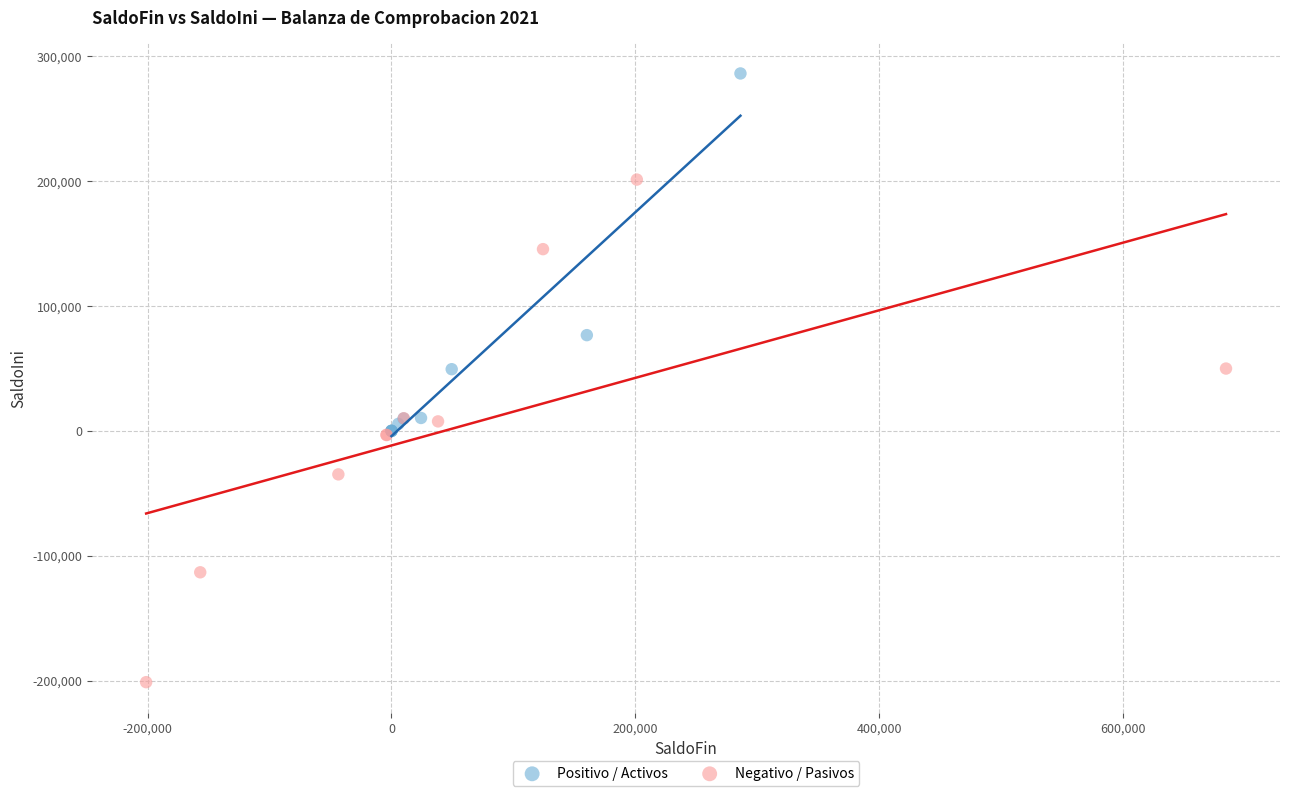

Which series has the widest spread of Y values?

Negativo / Pasivos